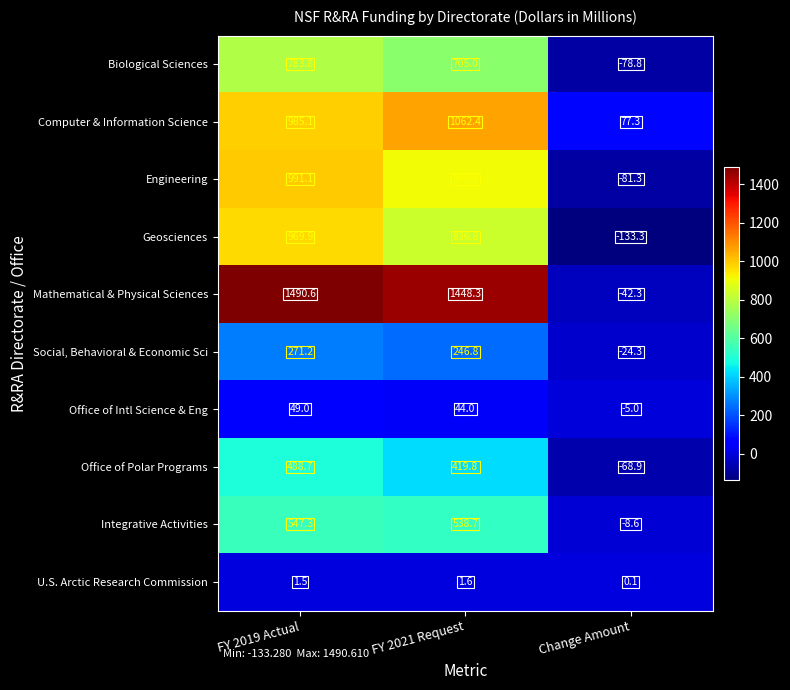

Reading left to right, transcribe all the data shown in this chart.

Biological Sciences: FY 2019 Actual=783.8	FY 2021 Request=705.0	Change Amount=-78.8
Computer & Information Science: FY 2019 Actual=985.1	FY 2021 Request=1062.4	Change Amount=77.3
Engineering: FY 2019 Actual=991.1	FY 2021 Request=909.8	Change Amount=-81.3
Geosciences: FY 2019 Actual=969.9	FY 2021 Request=836.6	Change Amount=-133.3
Mathematical & Physical Sciences: FY 2019 Actual=1490.6	FY 2021 Request=1448.3	Change Amount=-42.3
Social, Behavioral & Economic Sci: FY 2019 Actual=271.2	FY 2021 Request=246.8	Change Amount=-24.3
Office of Intl Science & Eng: FY 2019 Actual=49.0	FY 2021 Request=44.0	Change Amount=-5.0
Office of Polar Programs: FY 2019 Actual=488.7	FY 2021 Request=419.8	Change Amount=-68.9
Integrative Activities: FY 2019 Actual=547.3	FY 2021 Request=538.7	Change Amount=-8.6
U.S. Arctic Research Commission: FY 2019 Actual=1.5	FY 2021 Request=1.6	Change Amount=0.1